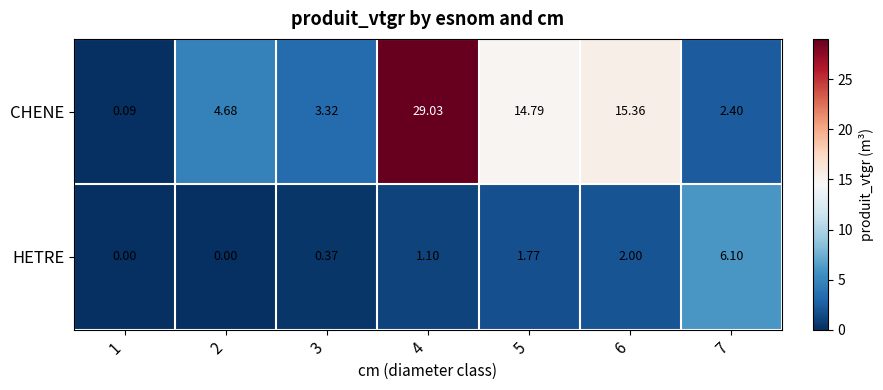

List the series in order of their overall mean, highest first.

CHENE, HETRE